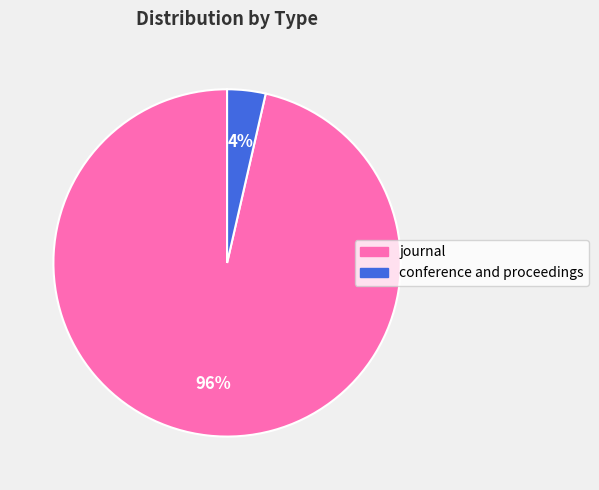

Count the number of slices in the pie.

2